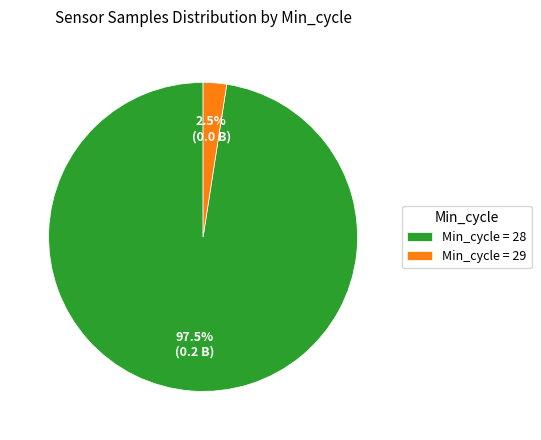

What percentage do Min_cycle = 29 and Min_cycle = 28 together represent?

100.0%